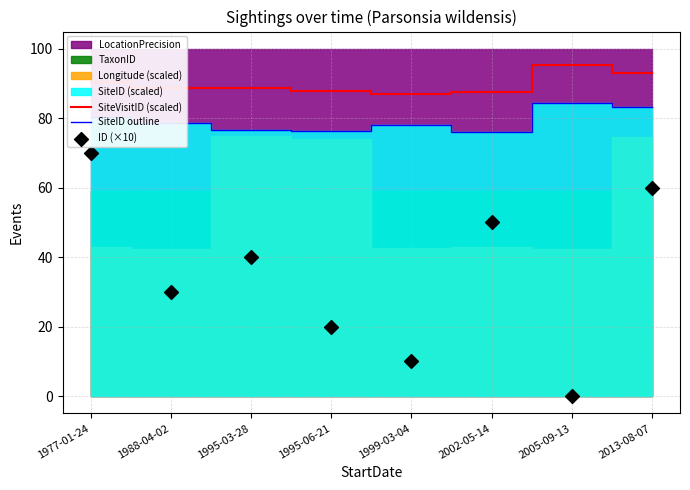

At which category is the sum across all series the highest?

1977-01-24